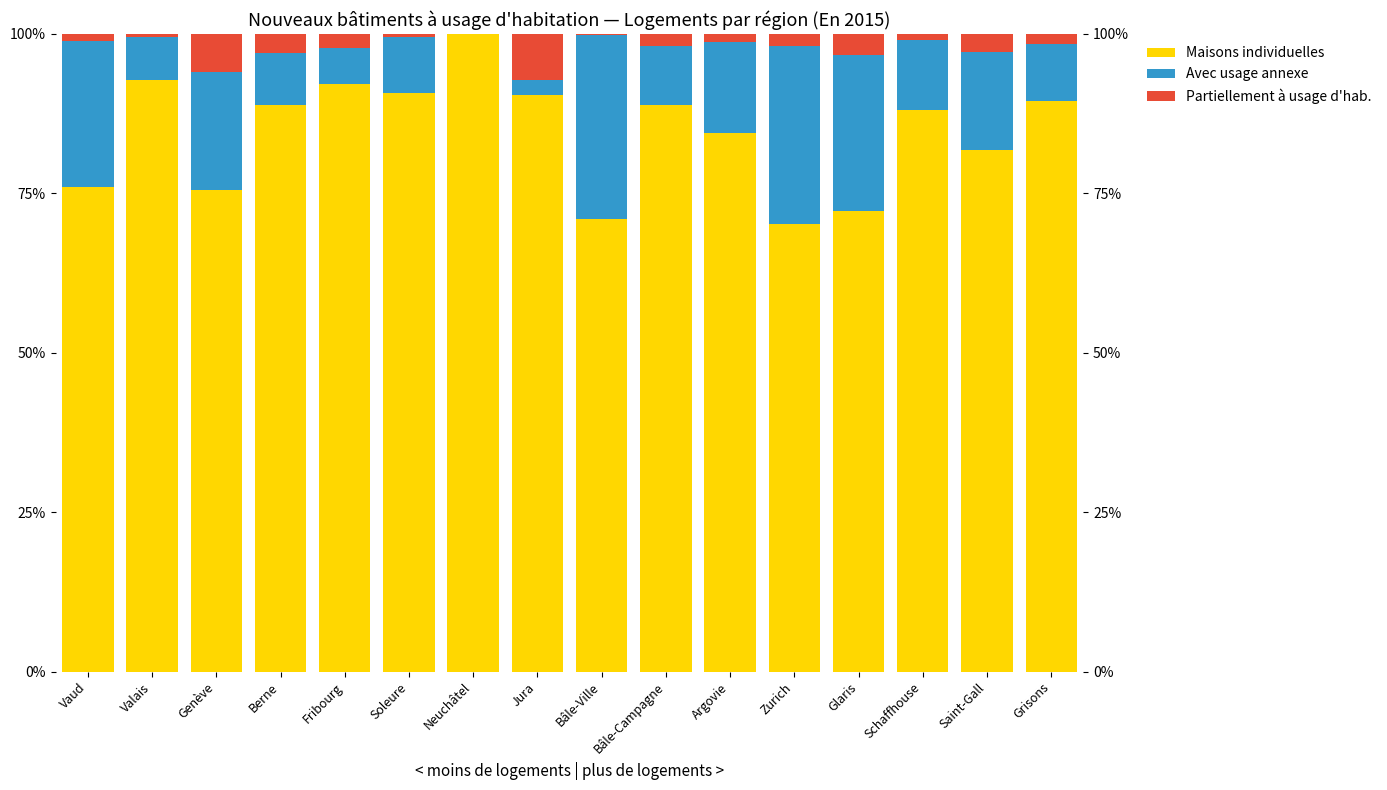

Is the value of Bâtiments partiellement à usage d'habitation (logements) at Zurich greater than the value of Bâtiments d'habitation avec usage annexe (logements) at Jura?

No